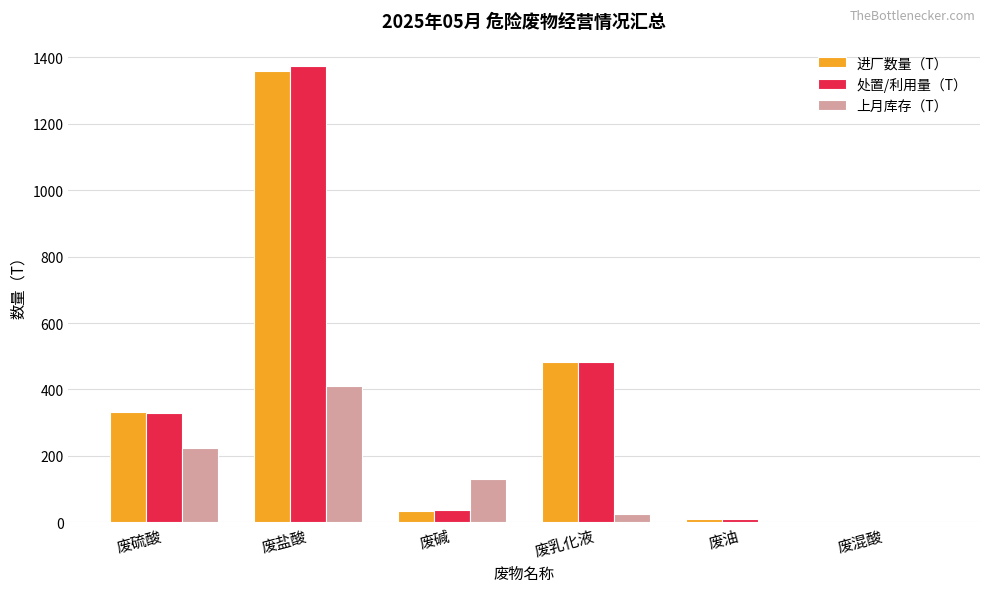

What is the sum of all 进厂数量（T） values?

2216.4